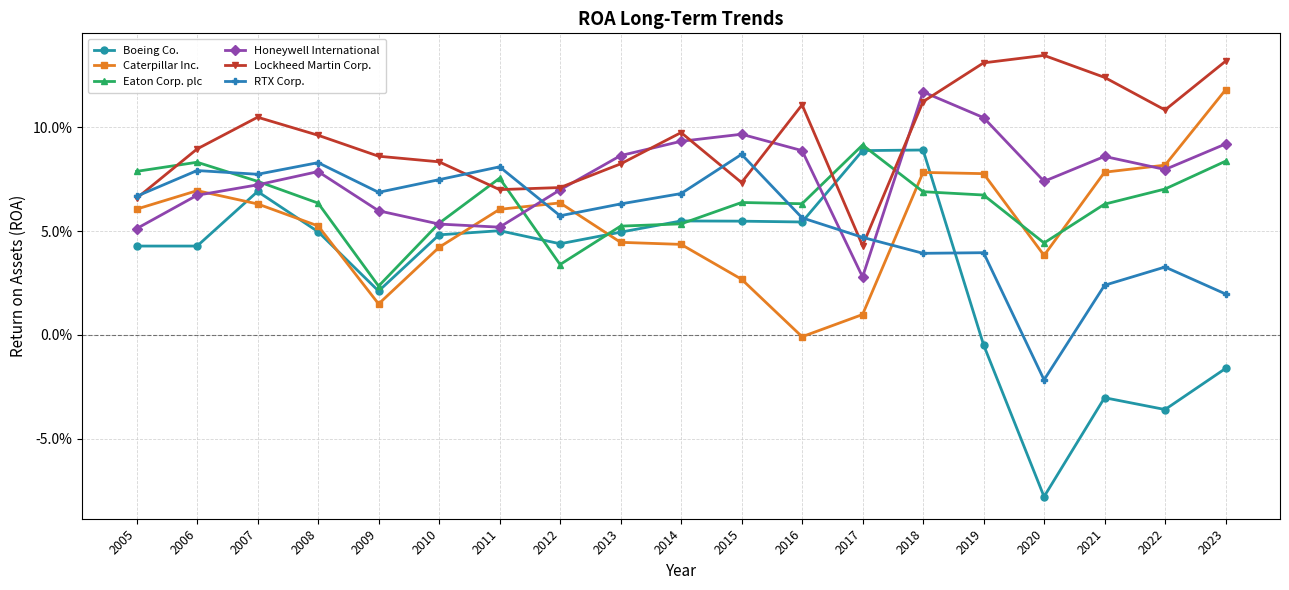

Is this an area chart (filled region under the line)?

No